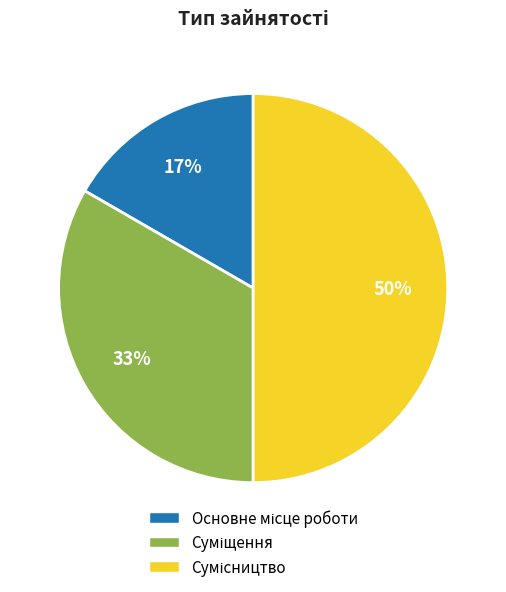

To the nearest percent, what is the difference between the largest and smallest slice percentages?

33%